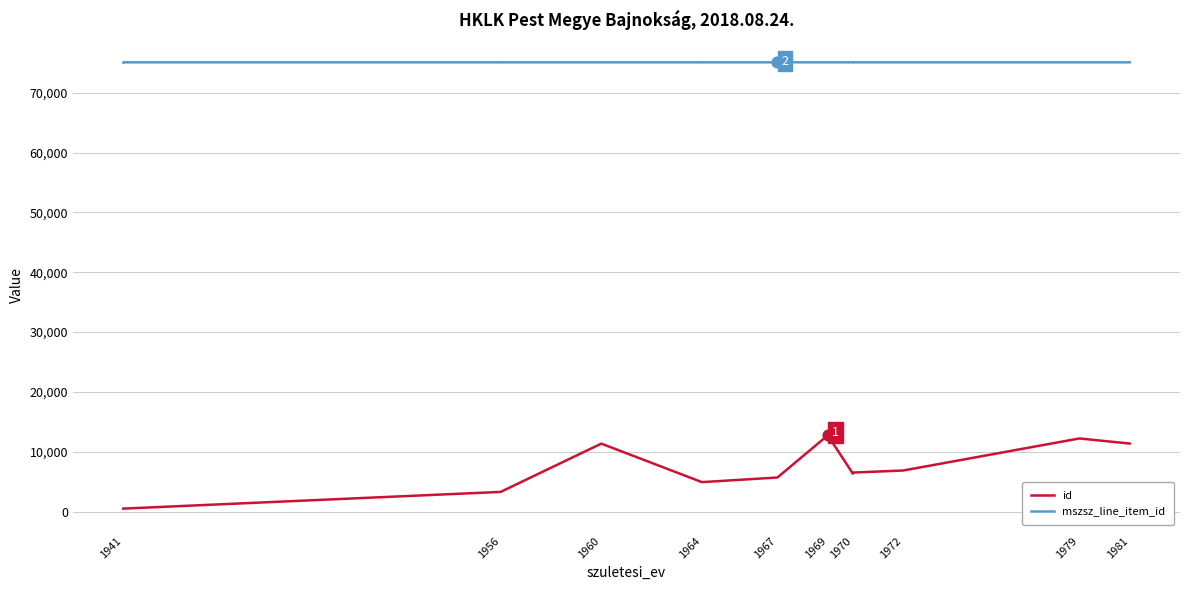

Which series has the largest total across all categories?

mszsz_line_item_id